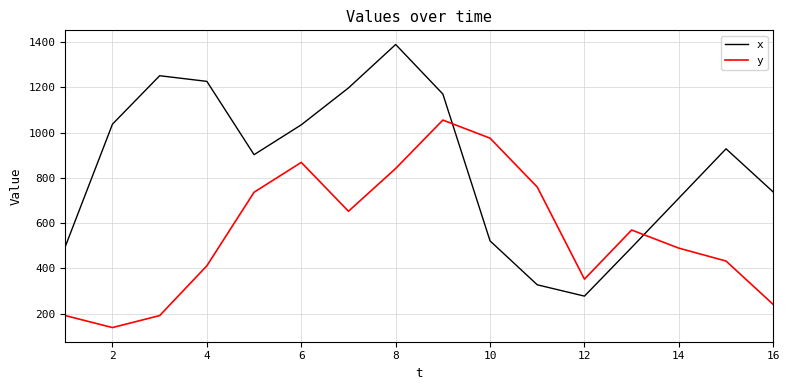

Rank the series by their maximum value, from lowest to highest.

y, x